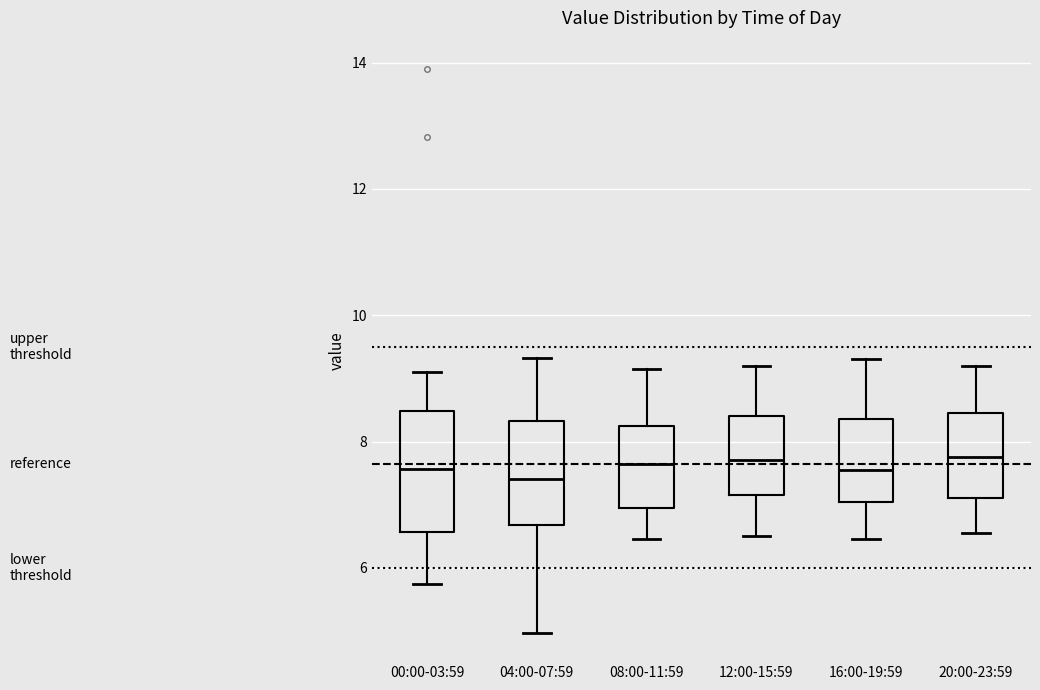

Reading left to right, transcribe this box plot: for each box, give where its median line is, the range the box spans, and where its two whiskers end, as read against the y-axis. The values are not printed on the chart, so give them approximately, as read against the axis.

00:00-03:59: median 7.6, box 6.6 to 8.4, whiskers 5.8 to 9.2
04:00-07:59: median 7.4, box 6.6 to 8.4, whiskers 5.0 to 9.4
08:00-11:59: median 7.6, box 7.0 to 8.2, whiskers 6.4 to 9.2
12:00-15:59: median 7.8, box 7.2 to 8.4, whiskers 6.6 to 9.2
16:00-19:59: median 7.6, box 7.0 to 8.4, whiskers 6.4 to 9.4
20:00-23:59: median 7.8, box 7.2 to 8.4, whiskers 6.6 to 9.2